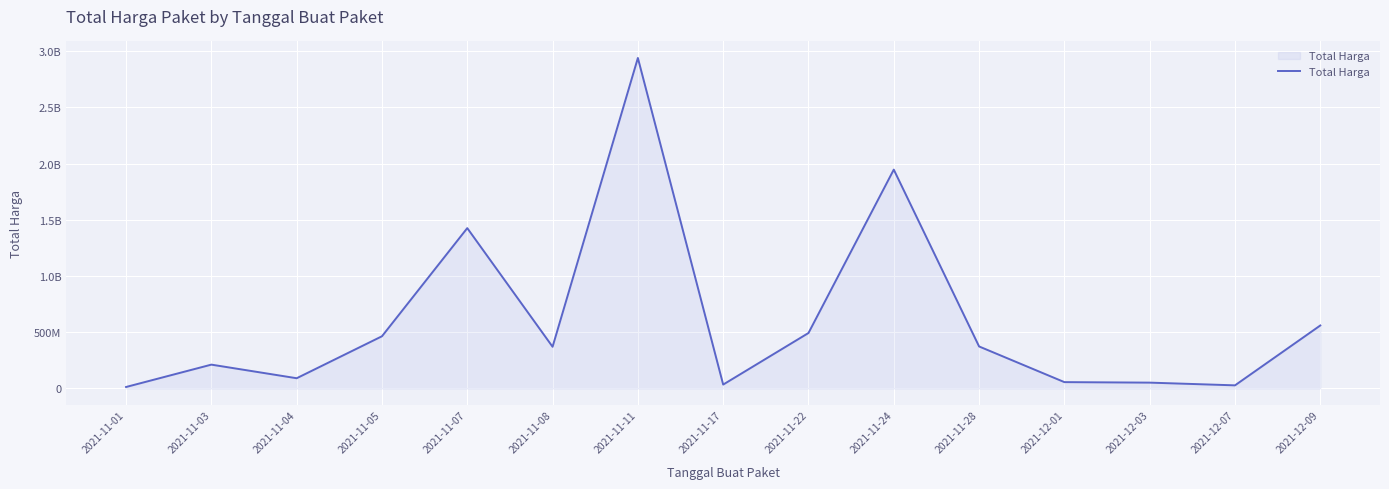

Does the chart display data point markers on the line(s)?

No